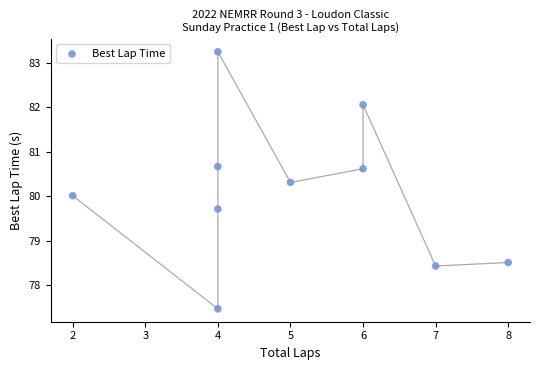

What is the average Y value?

80.1